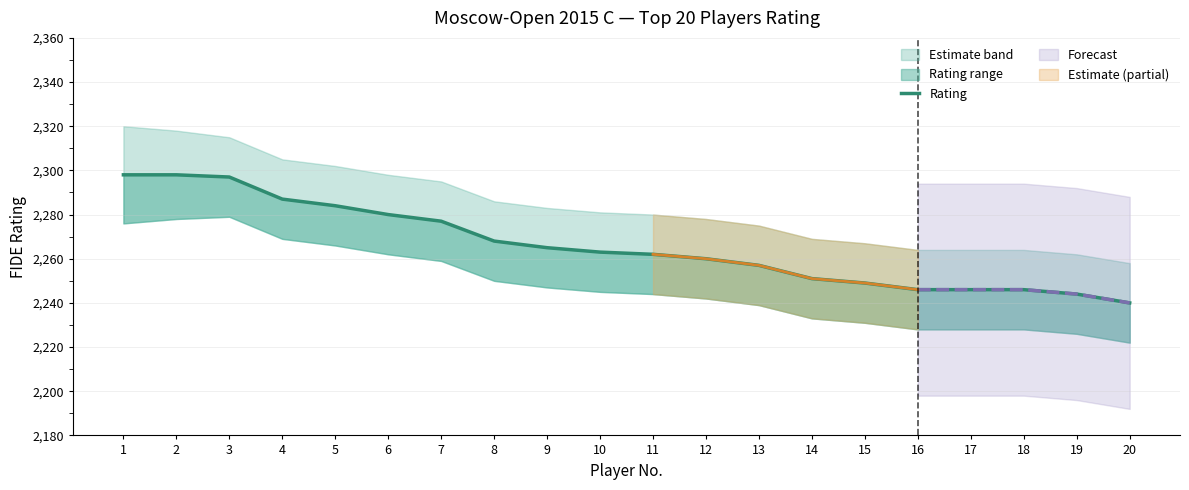

What is the average value?

2266